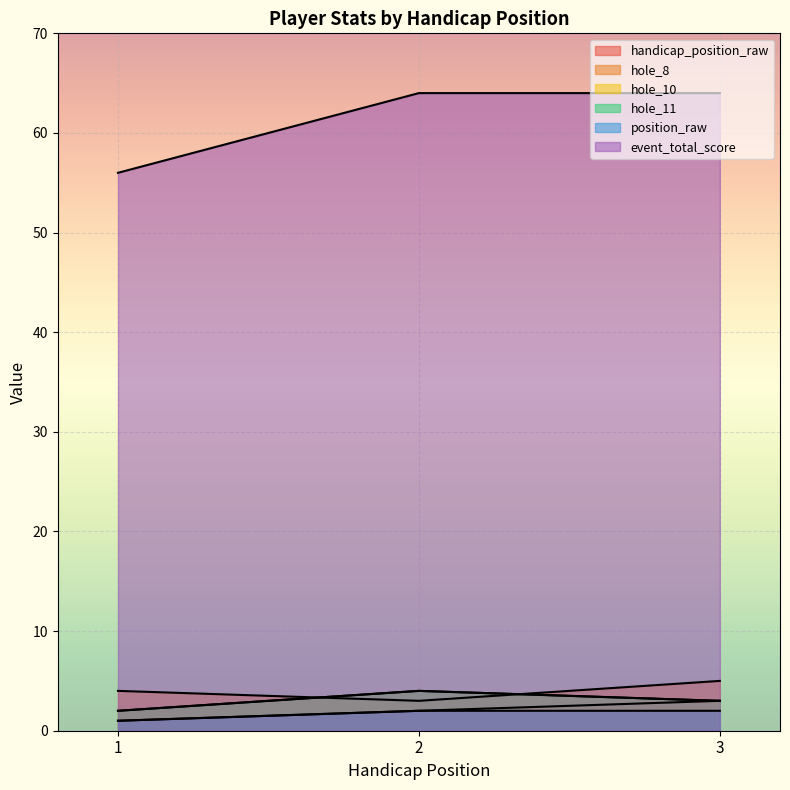

How many lines are shown in the chart?

6